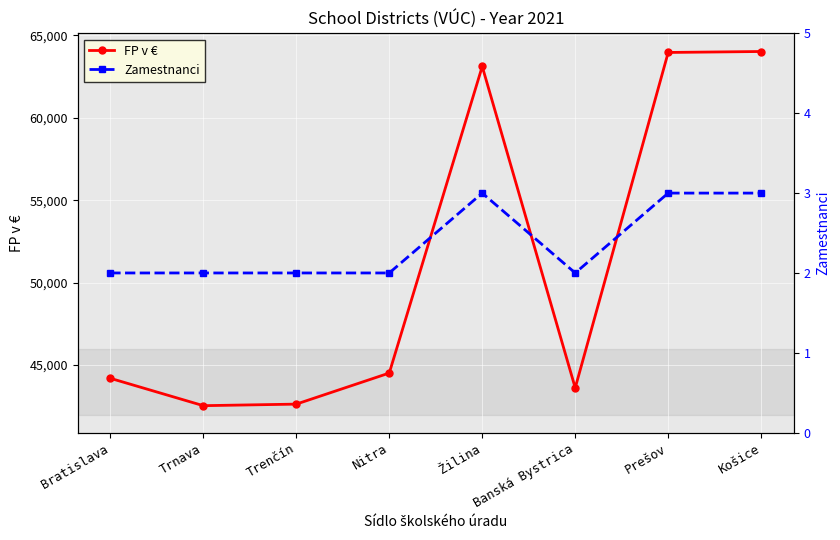

Where does the FP v € series first go above 44518?

Žilina